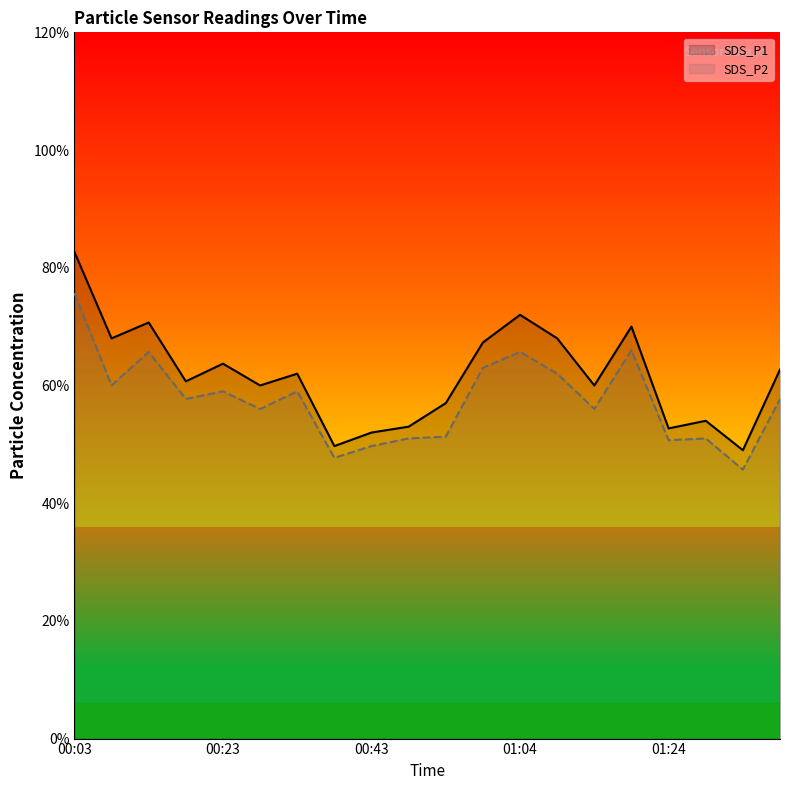

Is it true that SDS_P1 equals 6.8 at 13?

True